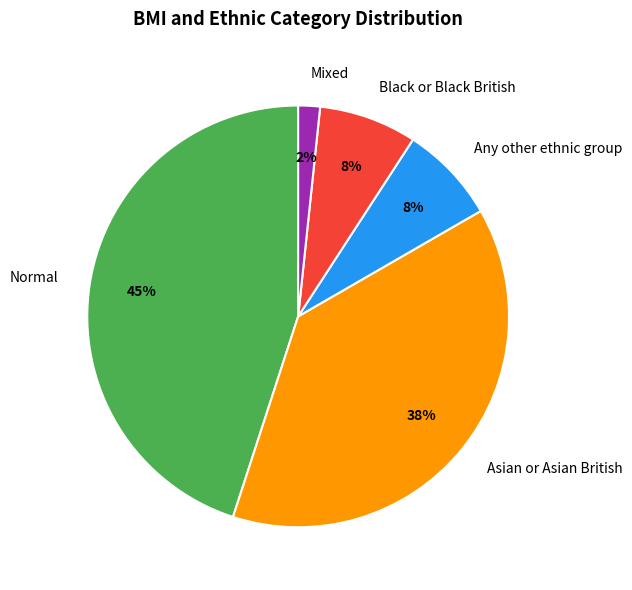

Which has a higher value, Mixed or Black or Black British?

Black or Black British